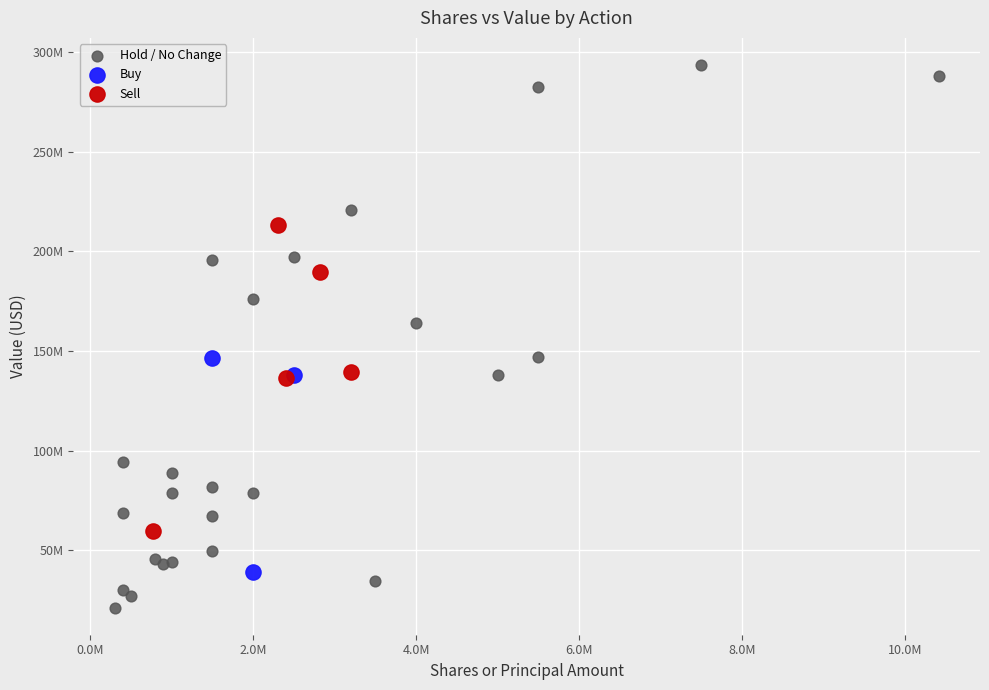

Which series reaches the minimum Y coordinate?

Hold / No Change